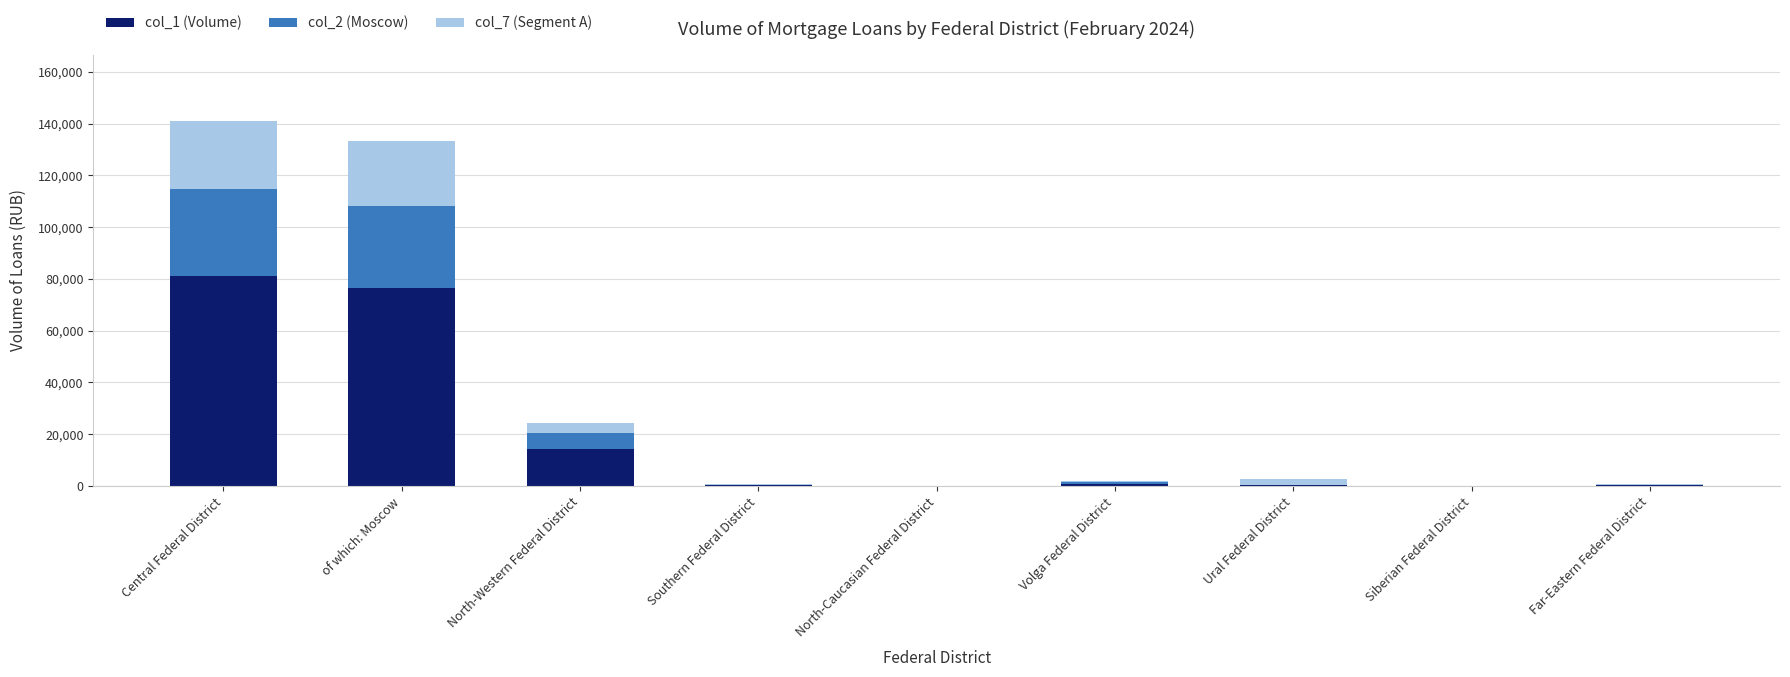

Count the number of data series in this chart.

3